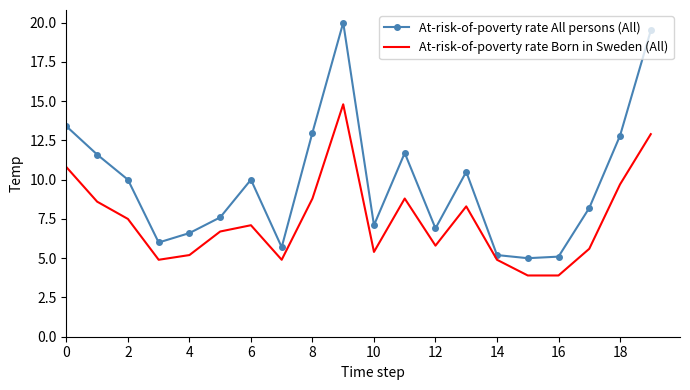

What is the smallest value displayed?

3.9